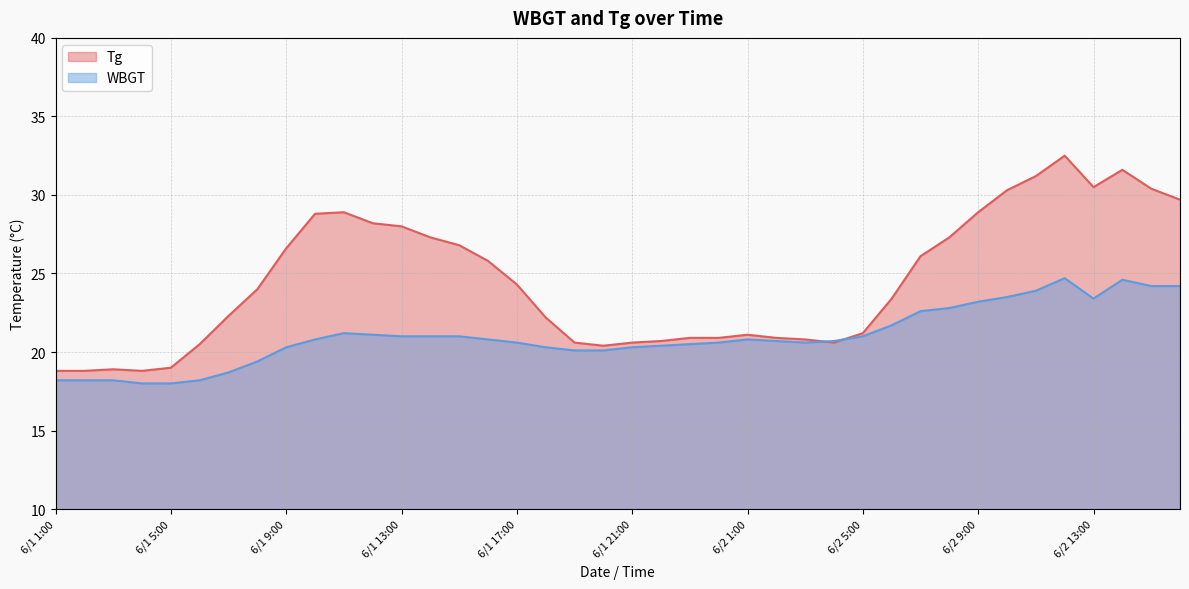

Where is the first local maximum for Tg?

6/1 3:00